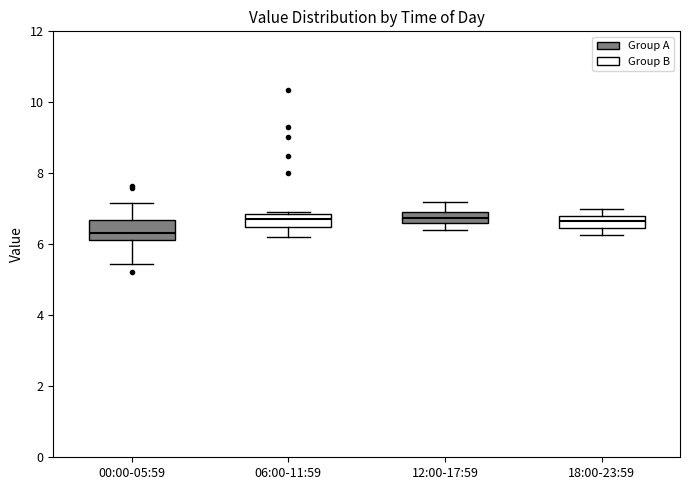

Where is the lower edge of the box for 06:00-11:59 on the y-axis? The values are not printed on the chart, so give them approximately, as read against the axis.

6.6